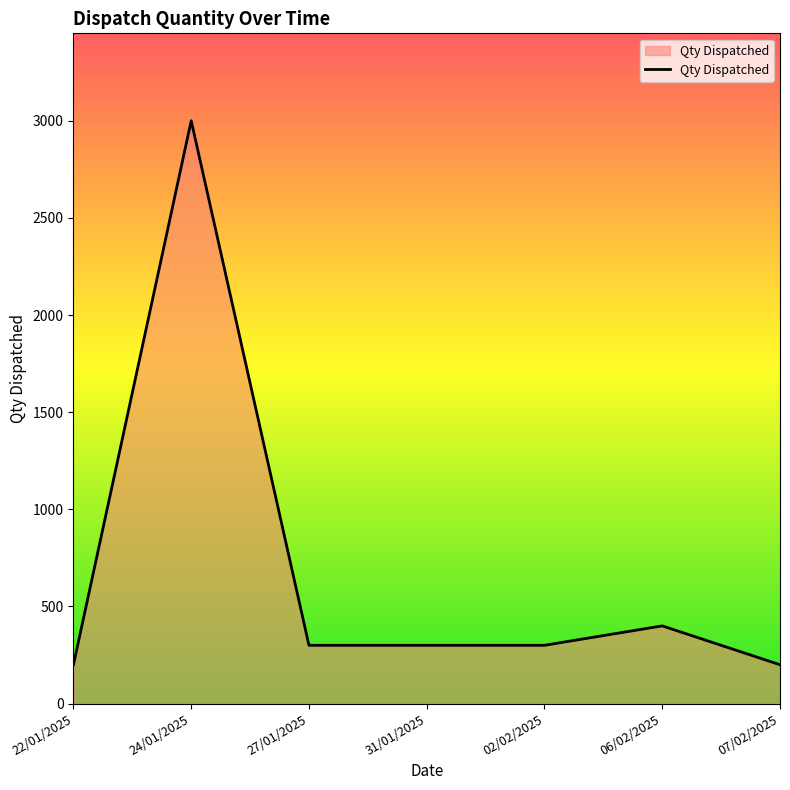

At which label is the value closest to 1600?

06/02/2025